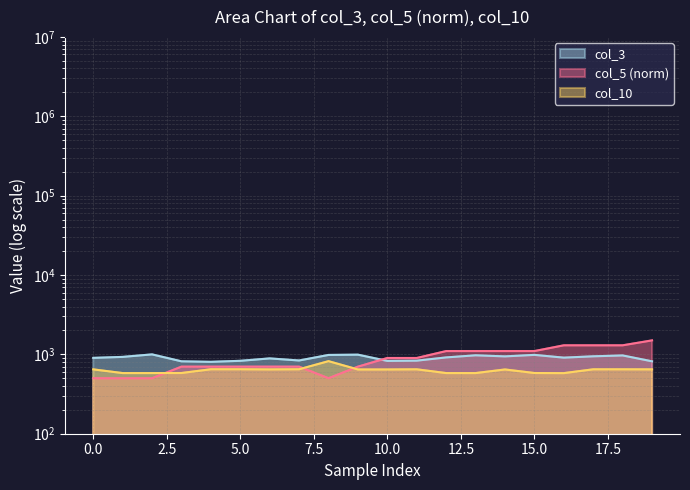

In col_5, how many points are lower than both neighbors (excluding endpoints)?

1